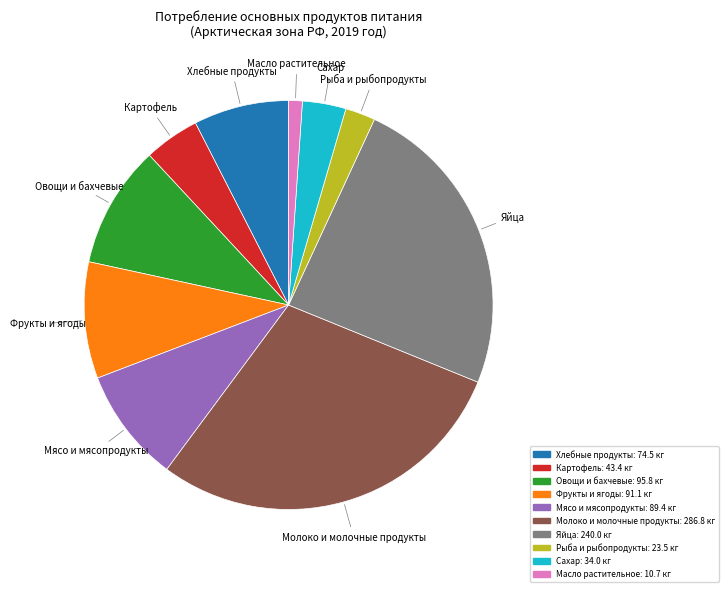

Is there a majority slice in this chart?

No